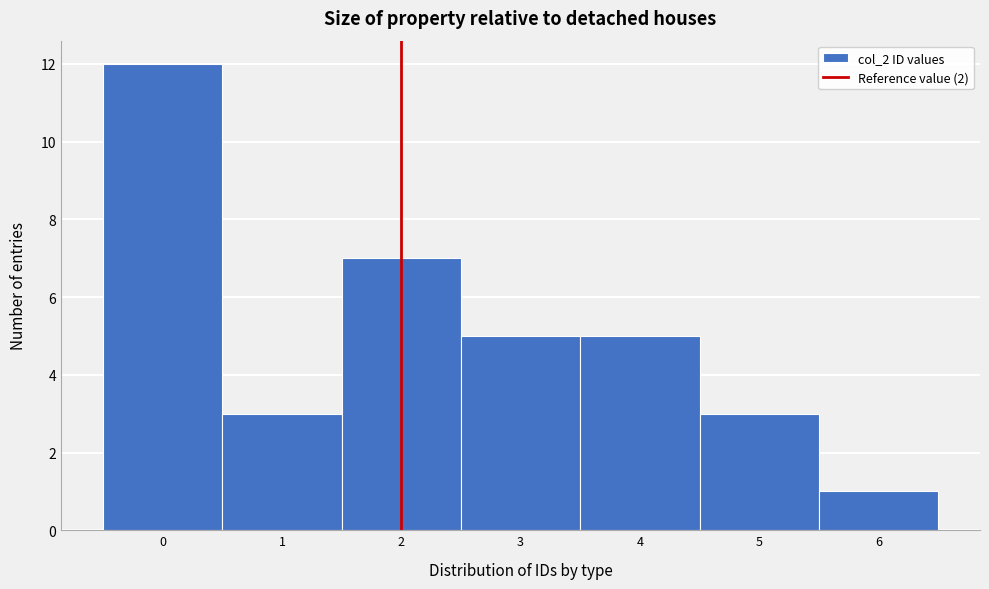

Reading left to right, transcribe this chart: for each bar, give the range it covers on the x-axis and its height. The values are not printed on the chart, so give them approximately, as read against the axis.

-0.5 to 0.5: 12
0.5 to 1.5: 3
1.5 to 2.5: 7
2.5 to 3.5: 5
3.5 to 4.5: 5
4.5 to 5.5: 3
5.5 to 6.5: 1